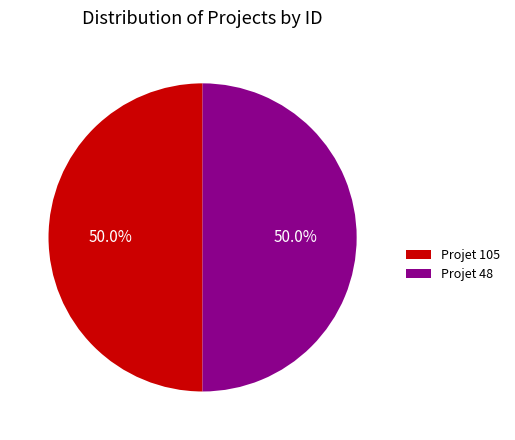

True or false: Projet 105 accounts for 57% of the total.

False